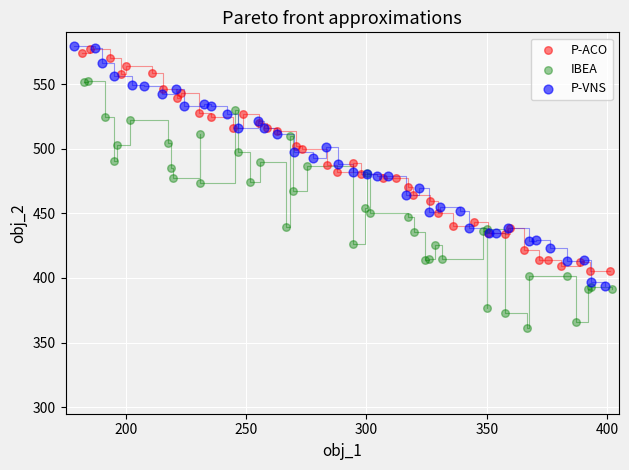

Which series contains the lowest Y value?

IBEA